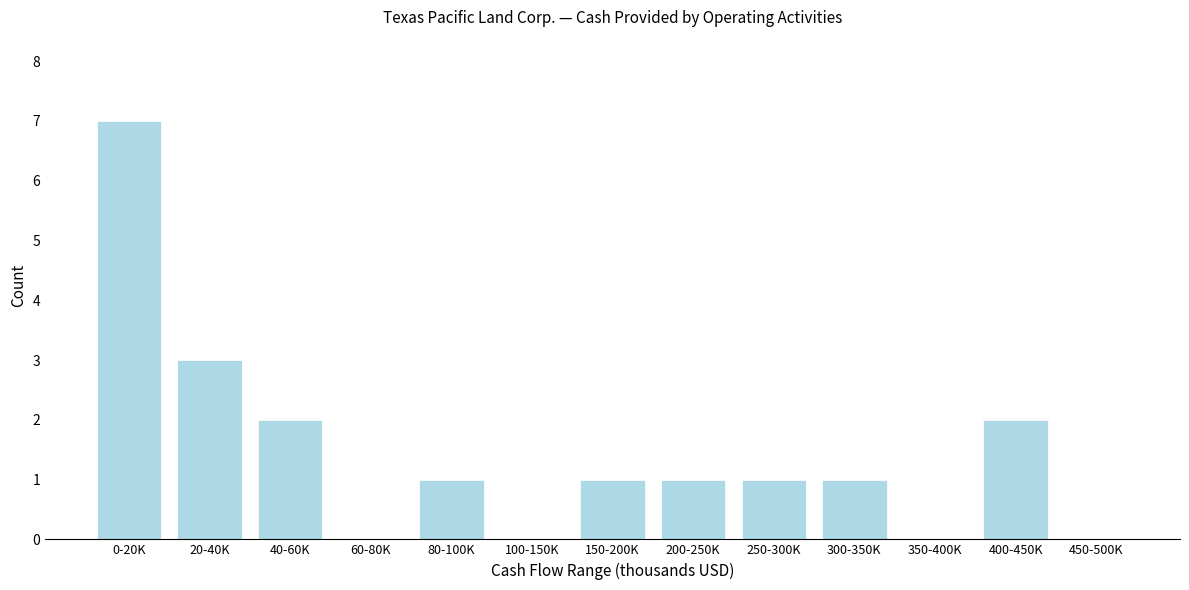

Reading left to right, extract all data points from this chart.

0-20K=7	20-40K=3	40-60K=2	60-80K=0	80-100K=1	100-150K=0	150-200K=1	200-250K=1	250-300K=1	300-350K=1	350-400K=0	400-450K=2	450-500K=0